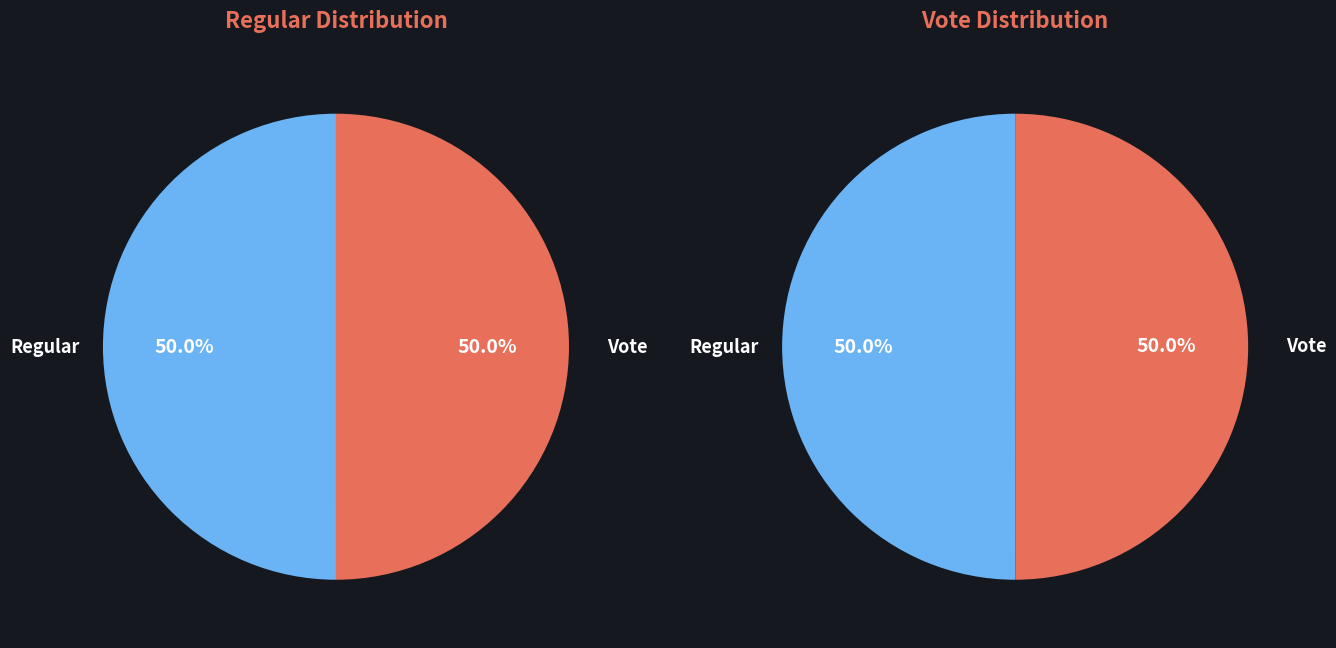

Which series changed the most between Regular and Vote?

Vote